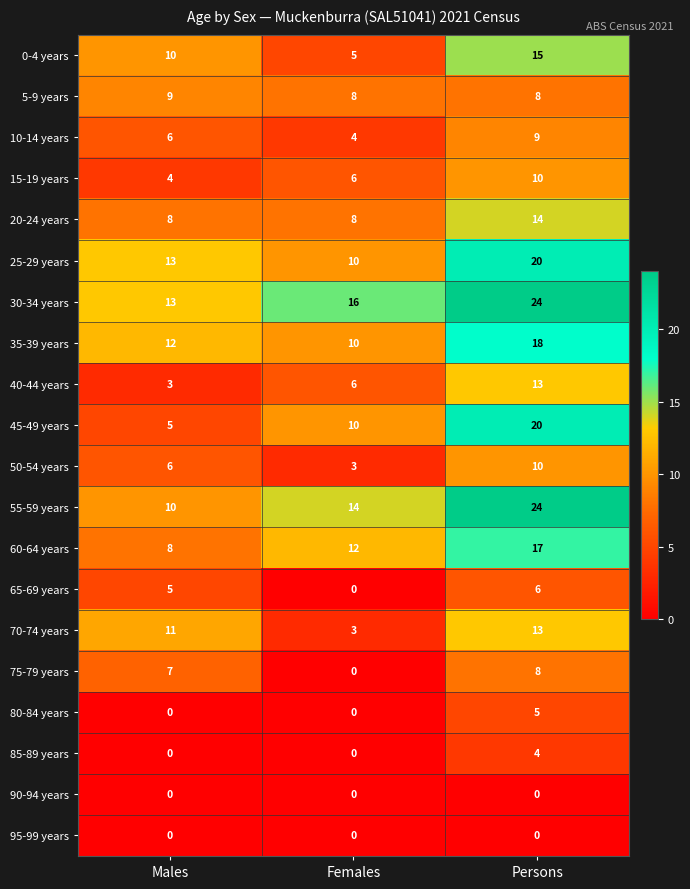

At how many categories does at least one series exceed 8?

3